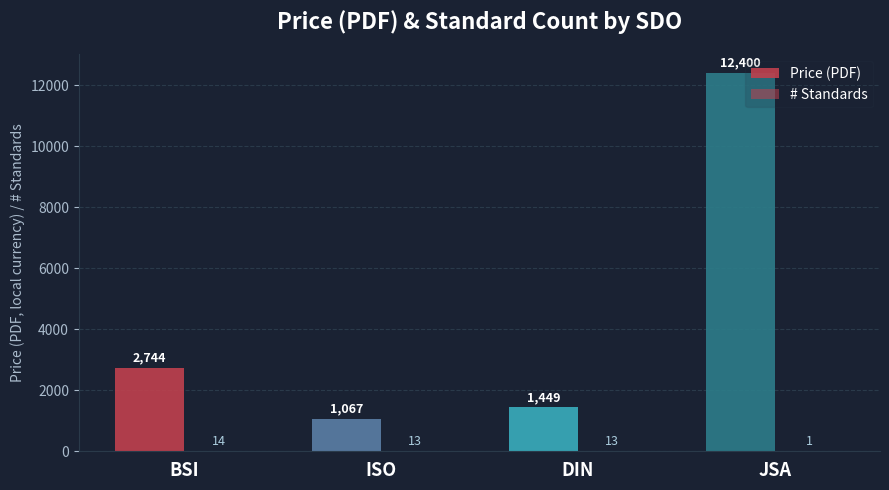

Reading left to right, transcribe all the data shown in this chart.

Price (PDF): BSI=2744.0	ISO=1067.0	DIN=1449.8	JSA=12400.0
# Standards: BSI=14.0	ISO=13.0	DIN=13.0	JSA=1.0